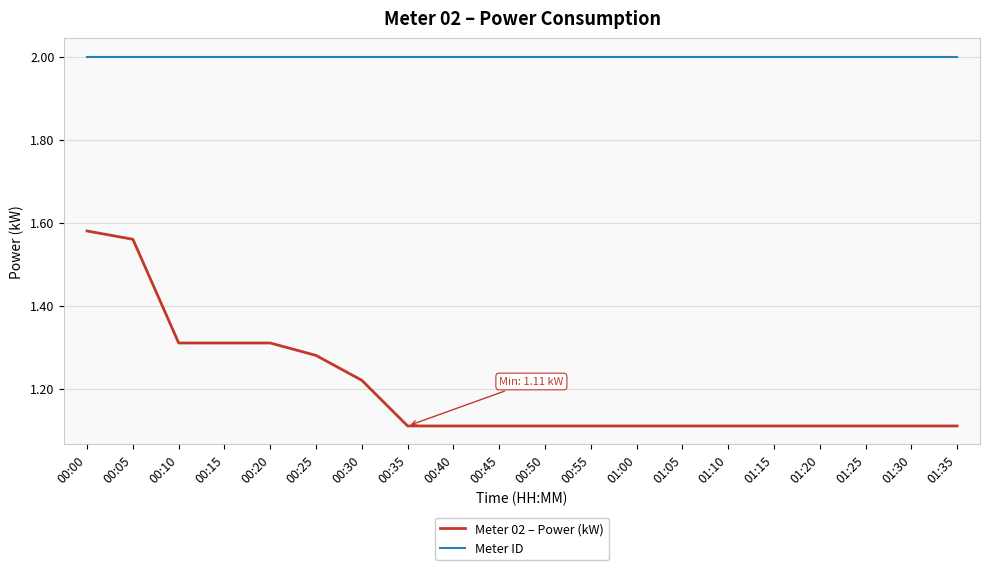

Rank the series at 00:50 from highest to lowest value.

Meter ID, Meter 02 – Power (kW)